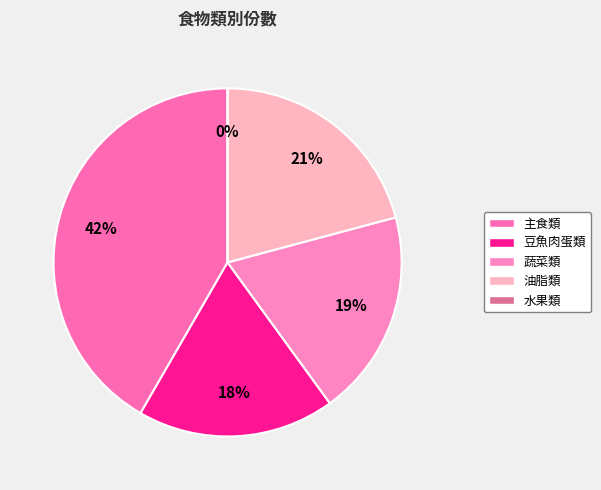

The 主食類 slice represents 36% of the pie. True or false?

False